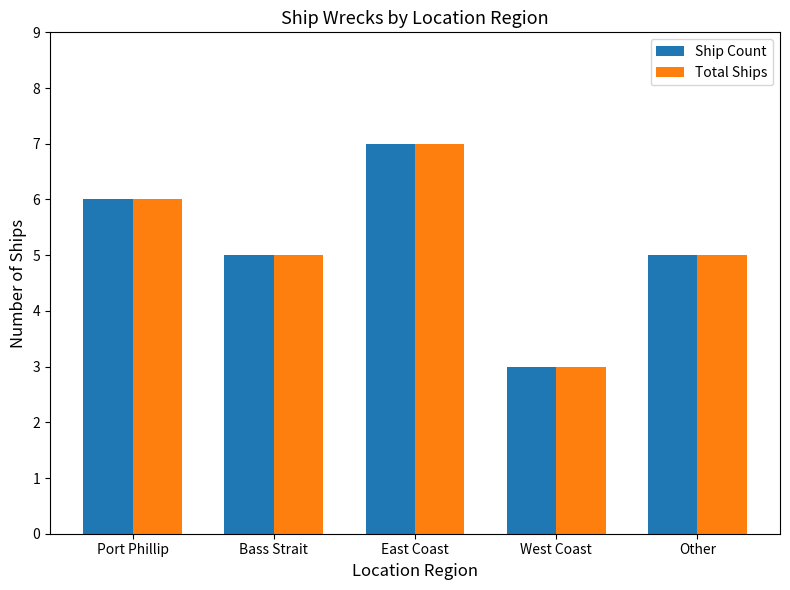

Read the Ship Count value at Bass Strait.

5